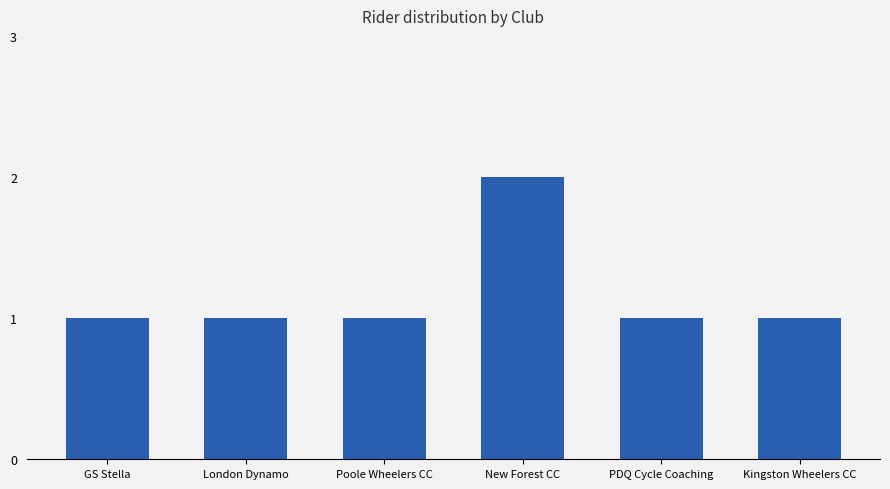

True or false: the data shows 2 at New Forest CC.

True